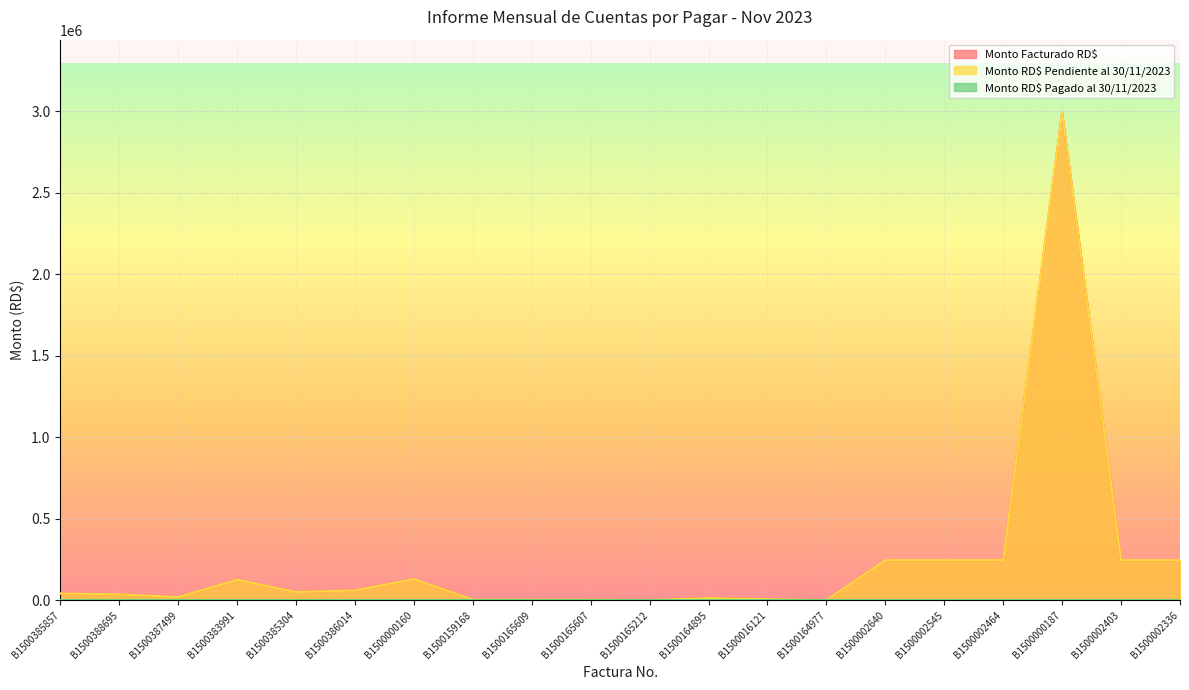

What is the sum of all Monto Facturado RD$ values?

4718365.9